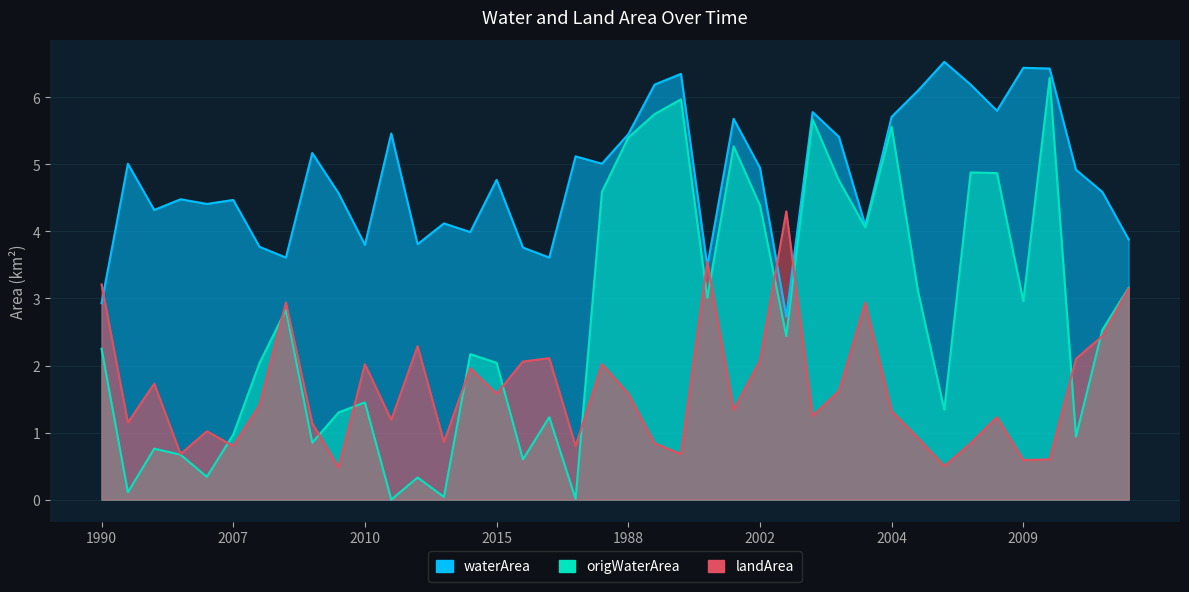

Rank the series by their average value, from highest to lowest.

waterArea, origWaterArea, landArea